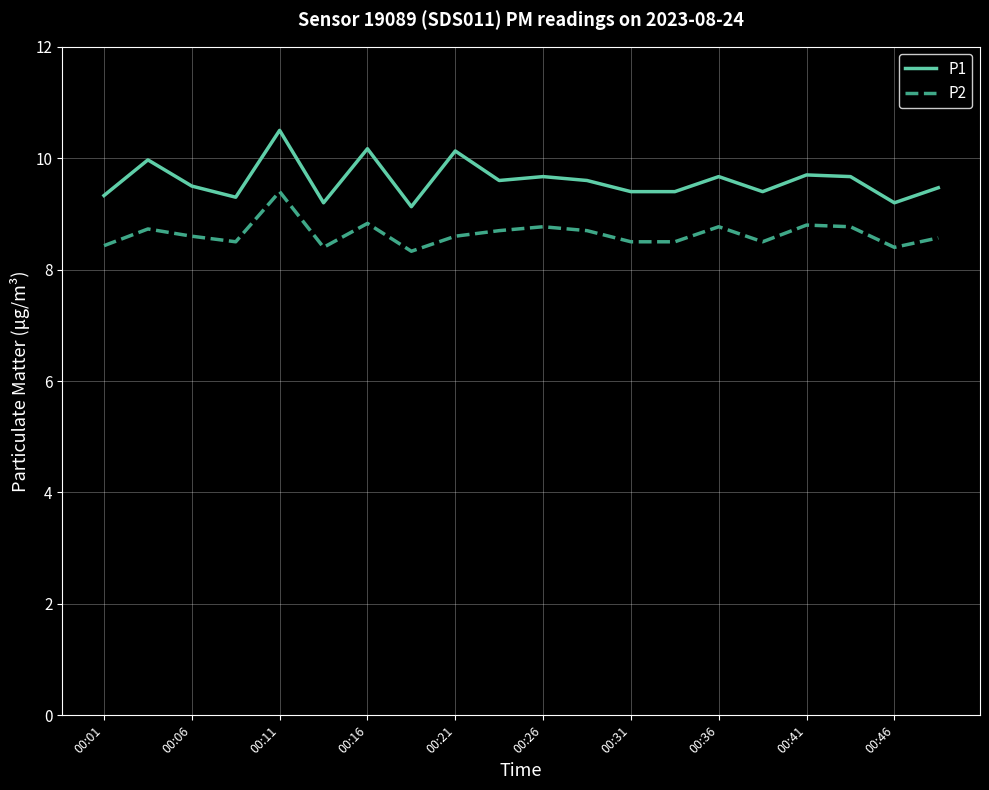

Rank the series by their average value, from lowest to highest.

P2, P1